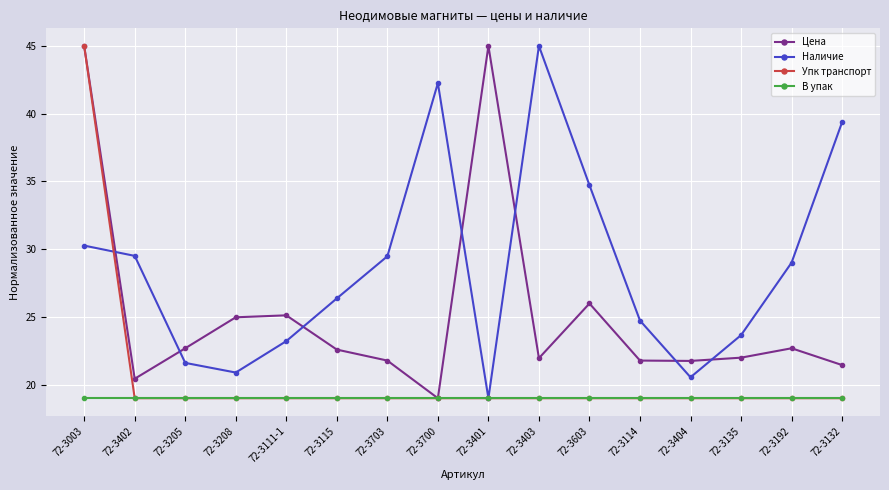

What is the sum of the Цена values at 72-3114 and 72-3135?

43.8